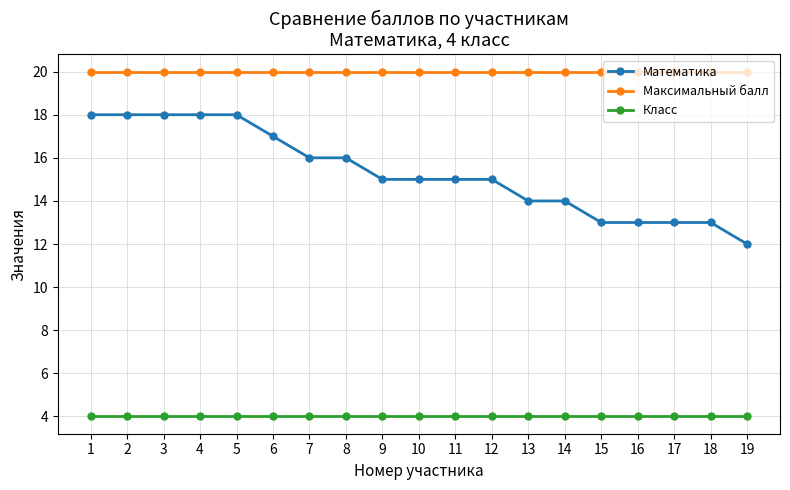

The value of Максимальный балл at 16 is 20. True or false?

True